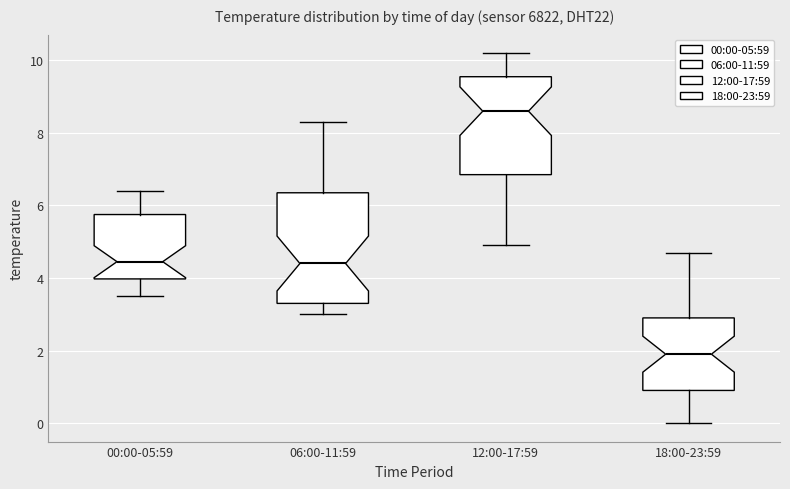

Reading left to right, transcribe this box plot: for each box, give where its median line is, the range the box spans, and where its two whiskers end, as read against the y-axis. The values are not printed on the chart, so give them approximately, as read against the axis.

00:00-05:59: median 4.4, box 4.0 to 5.8, whiskers 3.6 to 6.4
06:00-11:59: median 4.4, box 3.4 to 6.4, whiskers 3.0 to 8.4
12:00-17:59: median 8.6, box 6.8 to 9.6, whiskers 5.0 to 10.2
18:00-23:59: median 2.0, box 1.0 to 3.0, whiskers 0.0 to 4.8